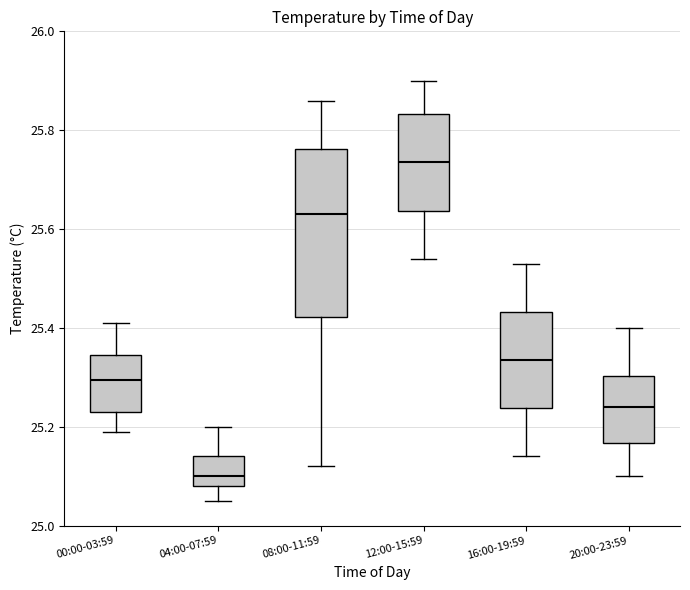

Reading left to right, transcribe this box plot: for each box, give where its median line is, the range the box spans, and where its two whiskers end, as read against the y-axis. The values are not printed on the chart, so give them approximately, as read against the axis.

00:00-03:59: median 25.30, box 25.24 to 25.34, whiskers 25.20 to 25.42
04:00-07:59: median 25.10, box 25.08 to 25.14, whiskers 25.06 to 25.20
08:00-11:59: median 25.64, box 25.42 to 25.76, whiskers 25.12 to 25.86
12:00-15:59: median 25.74, box 25.64 to 25.84, whiskers 25.54 to 25.90
16:00-19:59: median 25.34, box 25.24 to 25.44, whiskers 25.14 to 25.54
20:00-23:59: median 25.24, box 25.16 to 25.30, whiskers 25.10 to 25.40